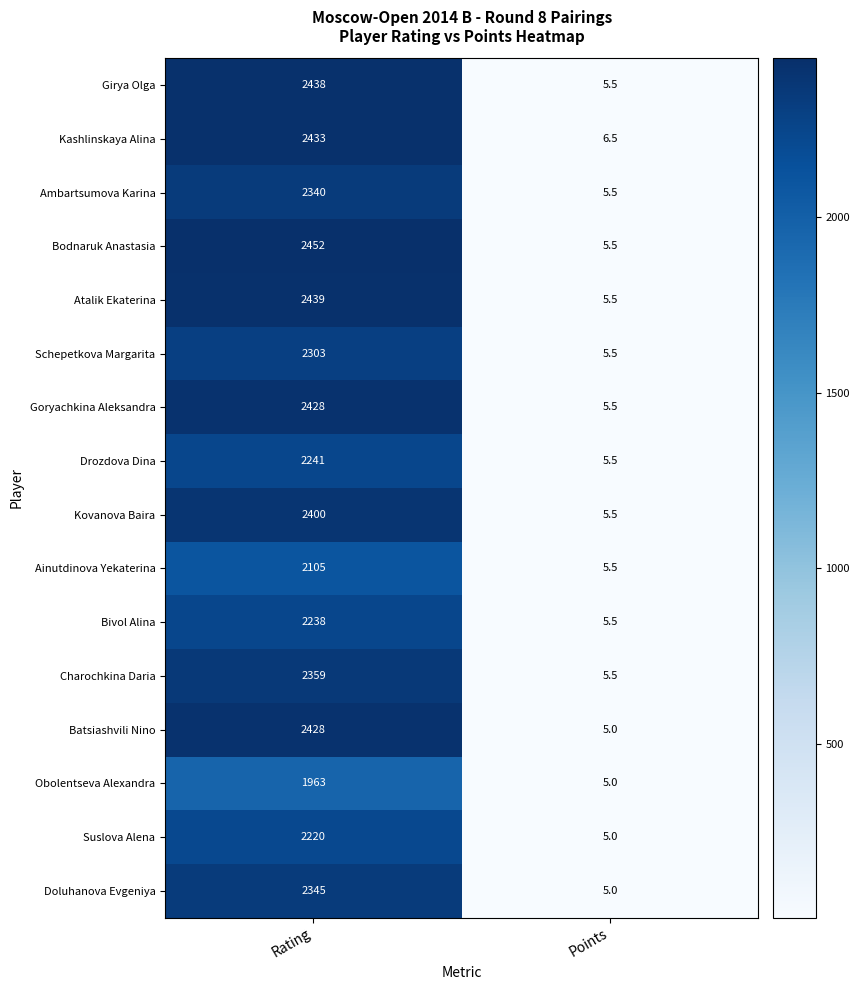

What is the approximate value of Kashlinskaya Alina at Rating?

2433.0